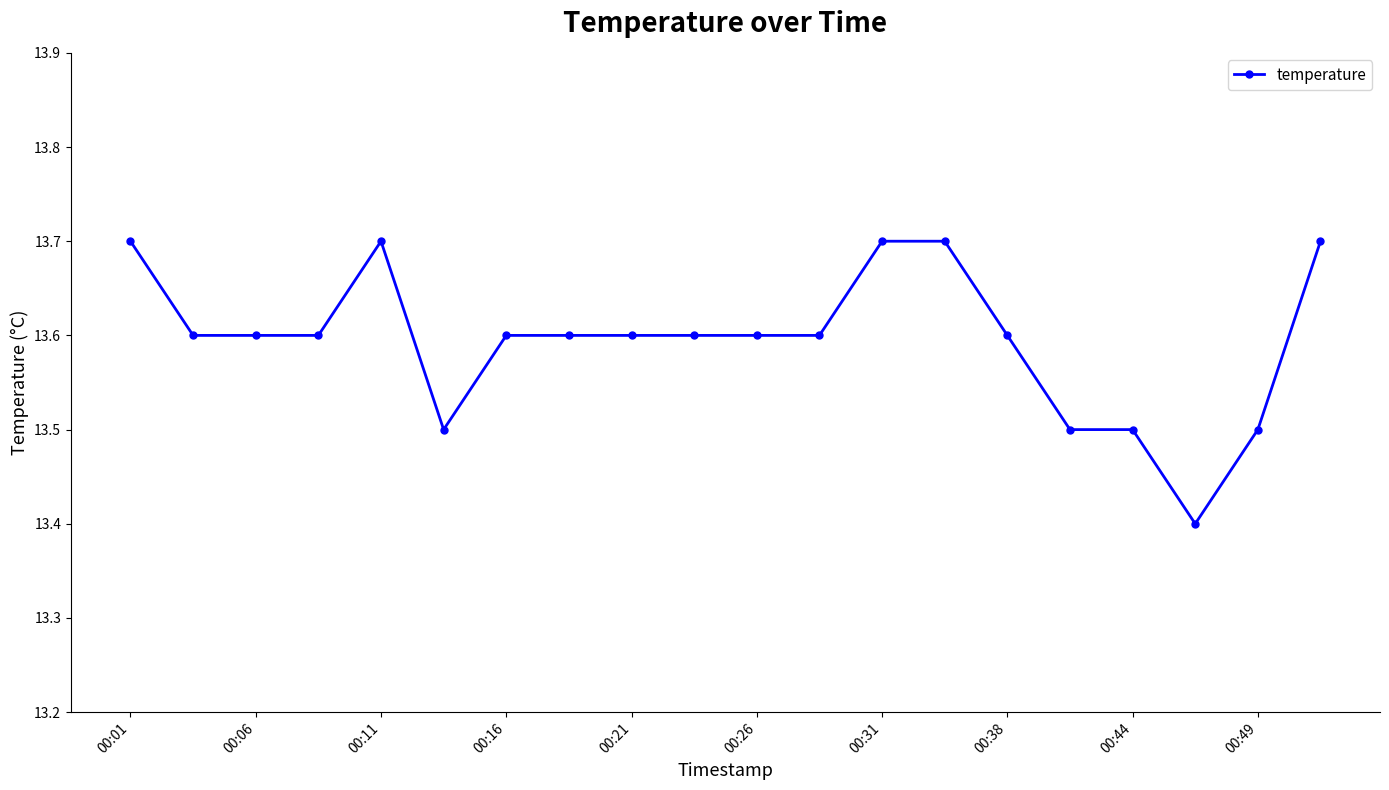

Count the values in the range 13 to 14.

20